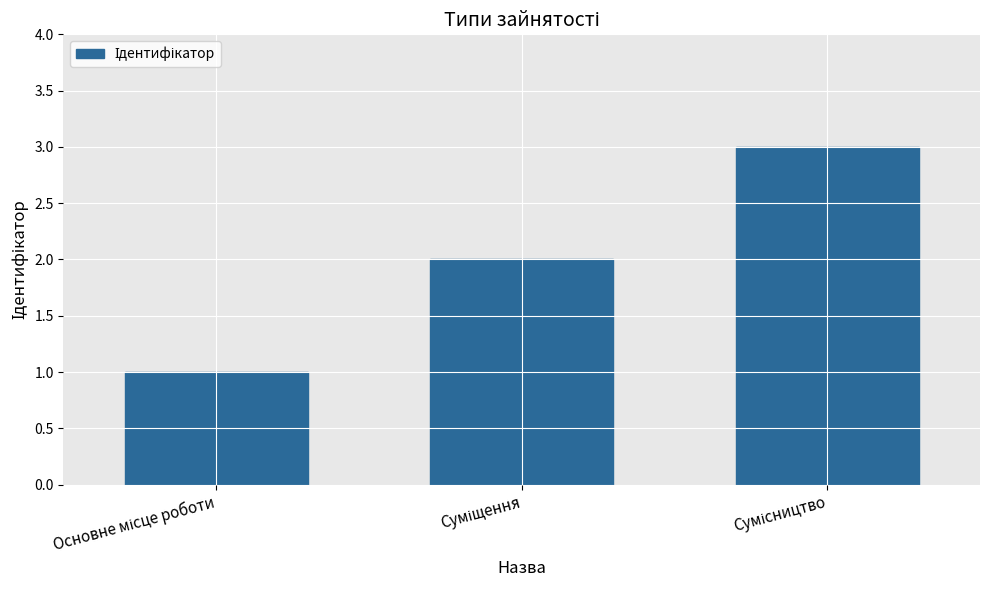

What is the maximum value shown in the chart?

3